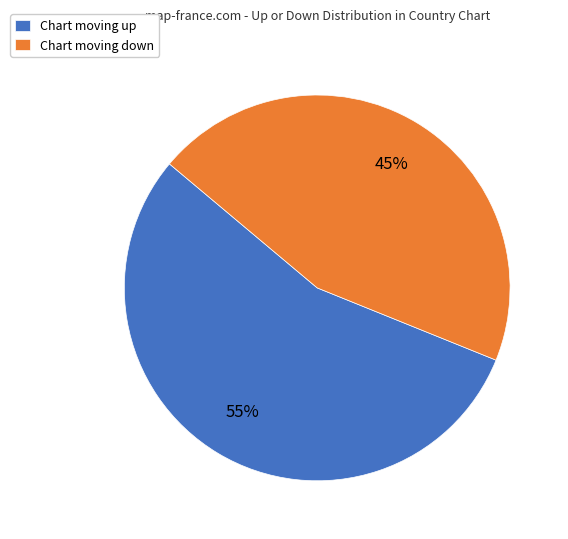

Is the sum of Chart moving down and Chart moving up greater than half?

Yes